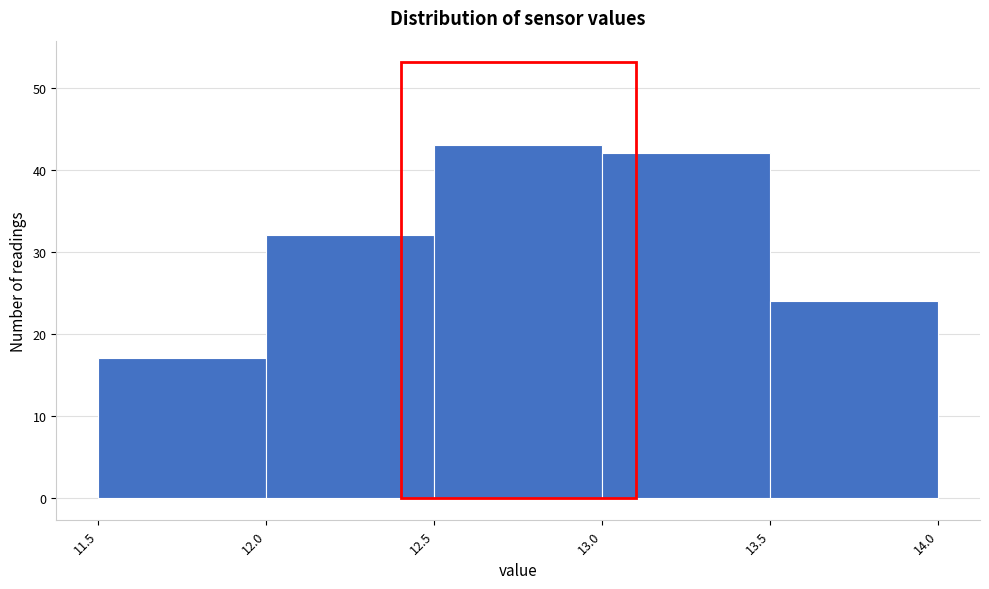

Reading left to right, transcribe this chart: for each bar, give the range it covers on the x-axis and its height. The values are not printed on the chart, so give them approximately, as read against the axis.

11.5 to 12.0: 17
12.0 to 12.5: 32
12.5 to 13.0: 43
13.0 to 13.5: 42
13.5 to 14.0: 24